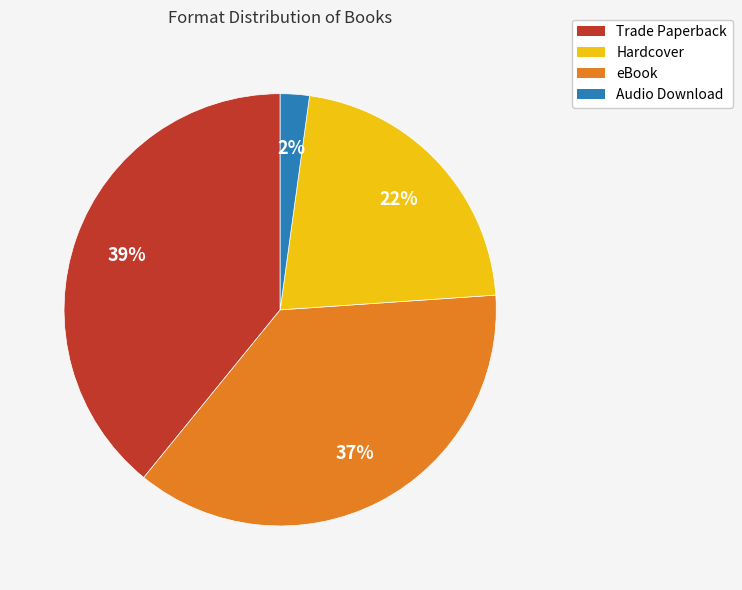

What is the largest slice in the pie chart?

Trade Paperback